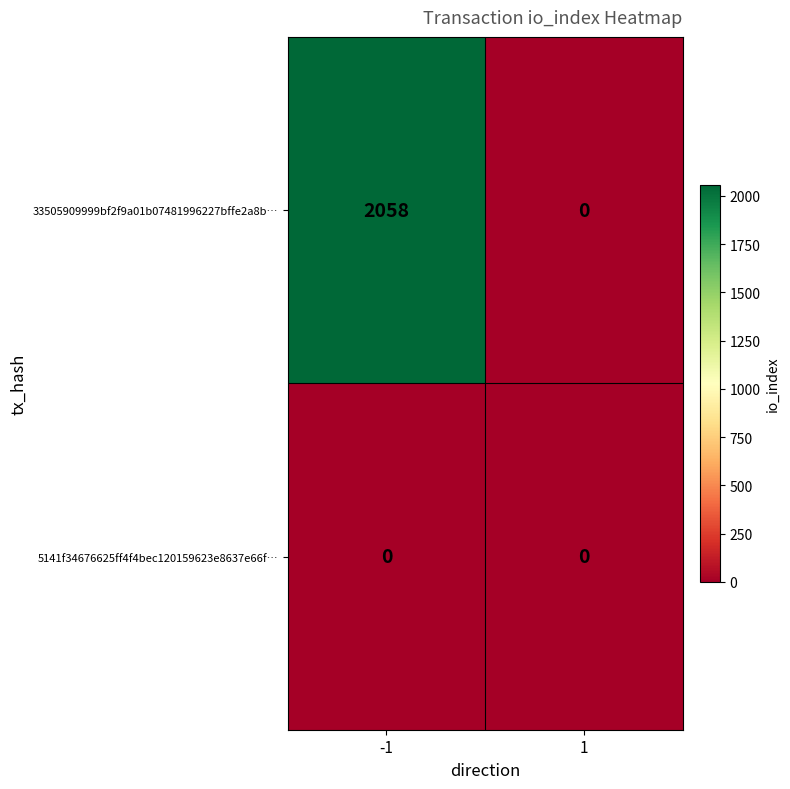

Reading left to right, transcribe all the data shown in this chart.

33505909999bf2f9a01b07481996227bffe2a8b…: 2058	0
5141f34676625ff4f4bec120159623e8637e66f…: 0	0